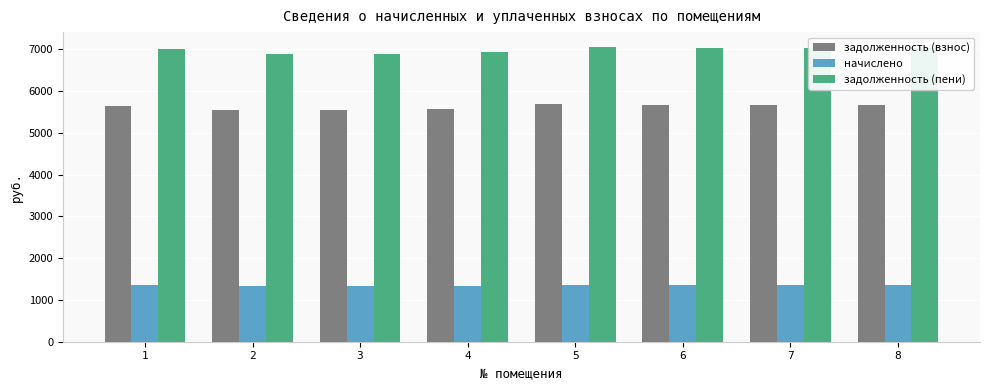

The задолженность (взнос) series shows 1383.7 at 5. True or false?

False